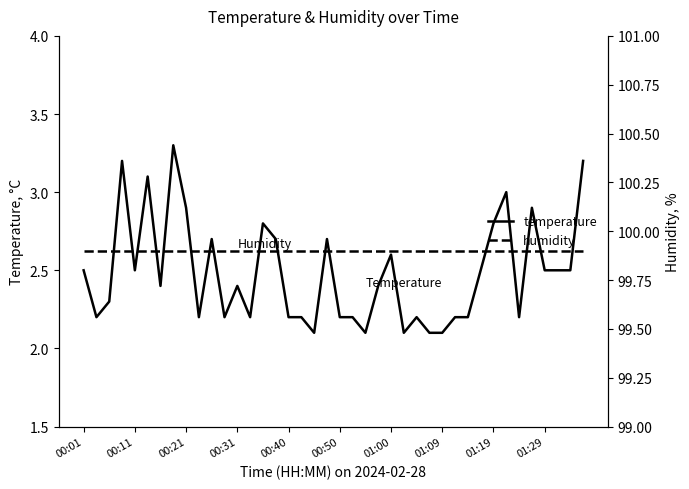

How many lines are shown in the chart?

2